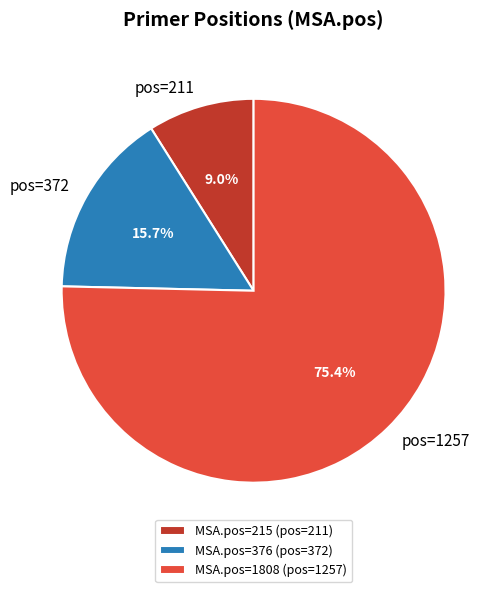

Rank the categories by value from lowest to highest.

MSA.pos=215 (pos=211), MSA.pos=376 (pos=372), MSA.pos=1808 (pos=1257)